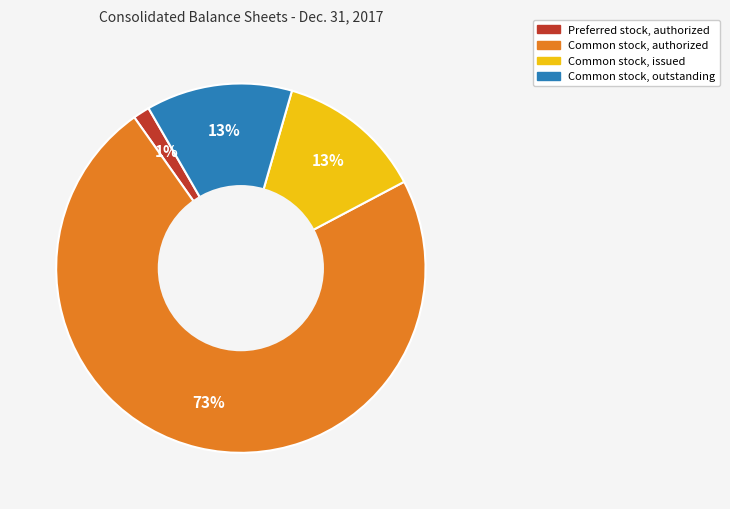

Which has a higher value, Preferred stock, authorized or Common stock, authorized?

Common stock, authorized